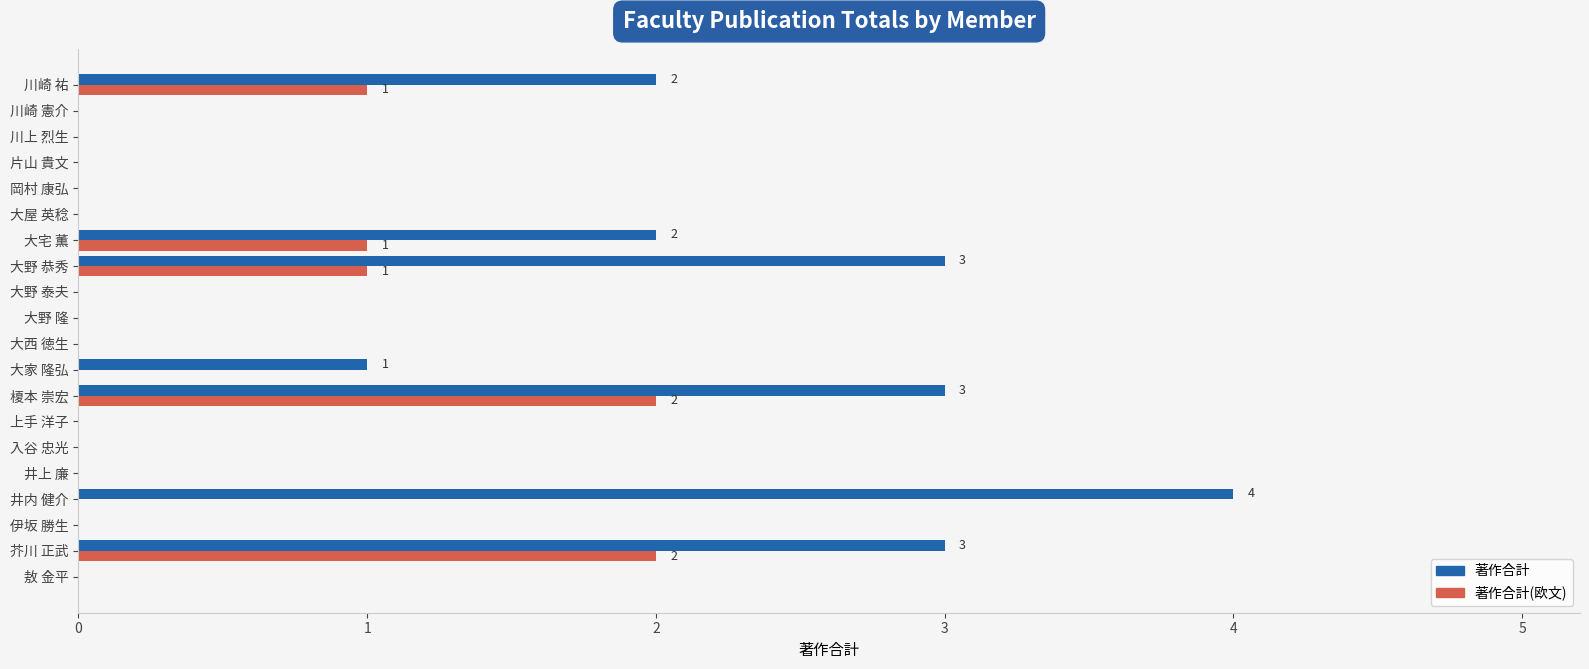

What is the total value across all series at 大宅 薫?

3